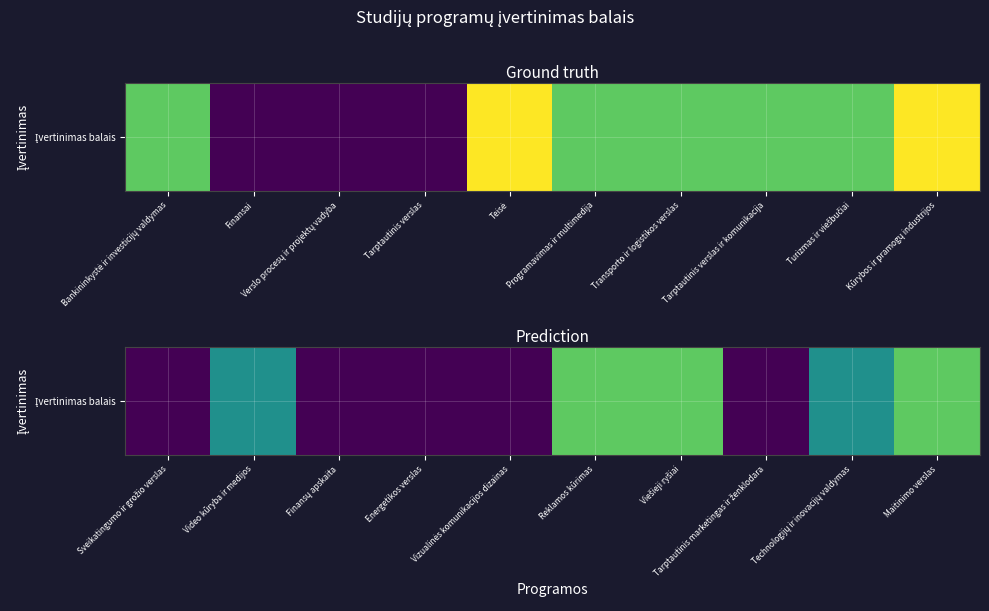

What is the greatest value displayed?

3